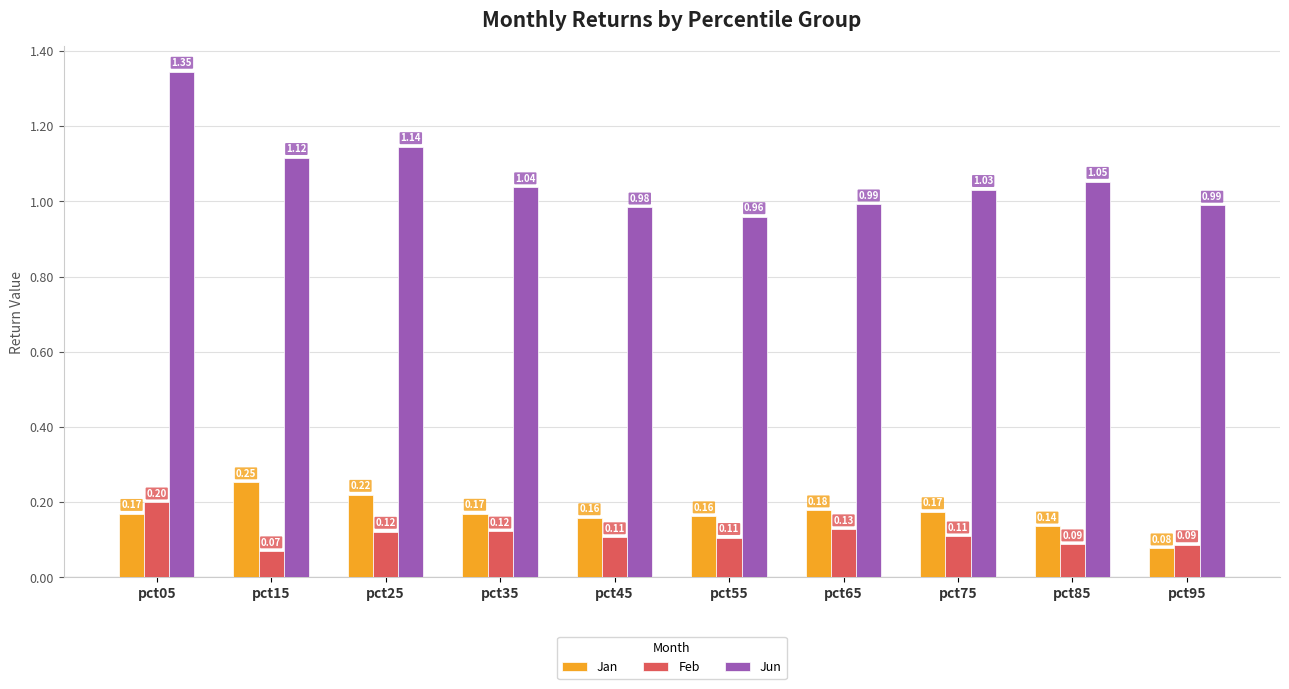

What are all the series names shown in the legend?

Jan, Feb, Jun